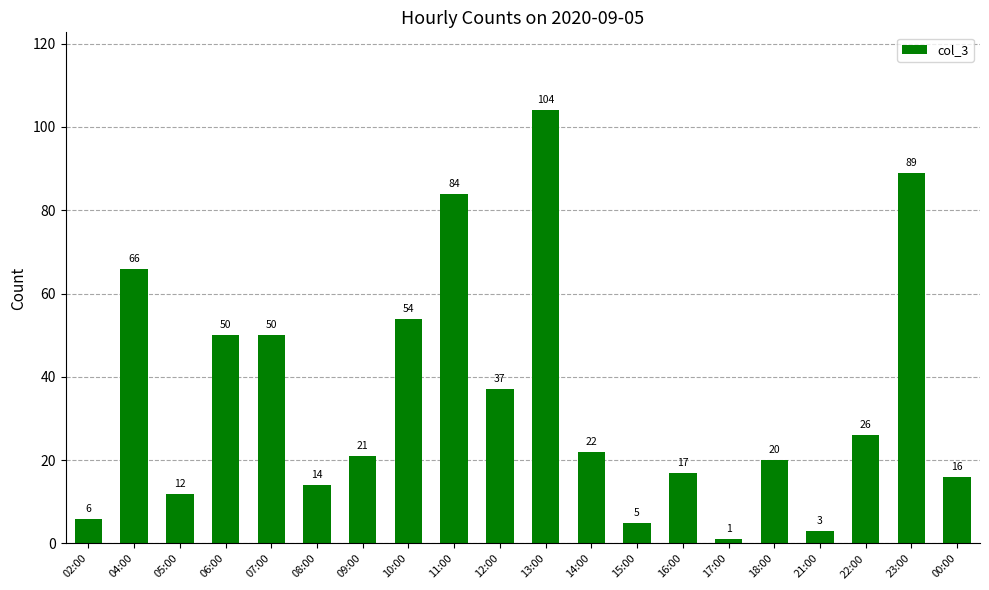

What is the change in value from 04:00 to 06:00?

-16